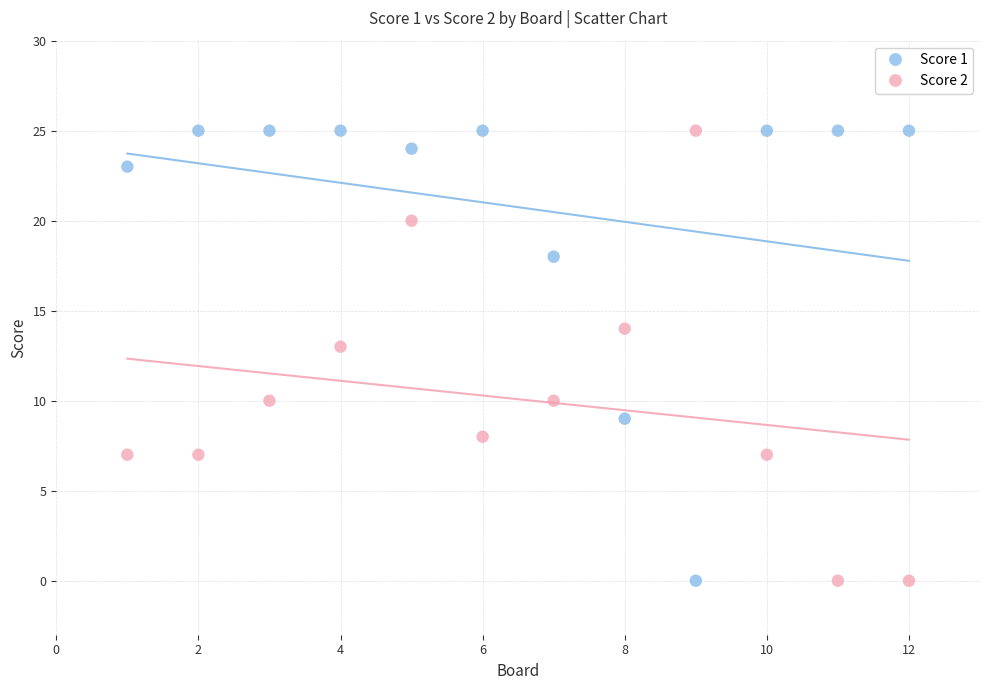

Across all series, what Y value is closest to 12?

13